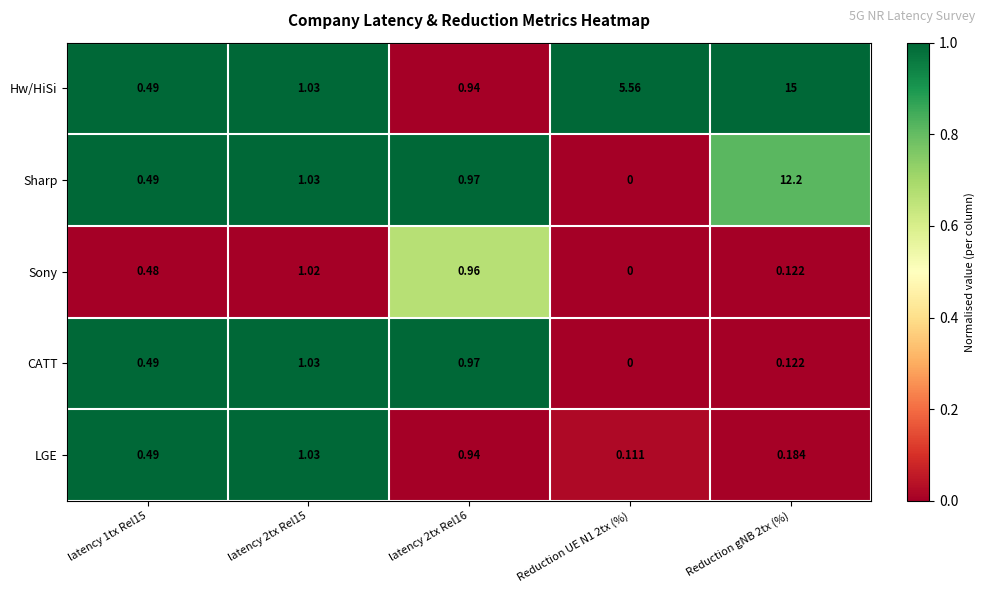

What is the difference between the highest and lowest values at latency 2tx Rel16?

0.0